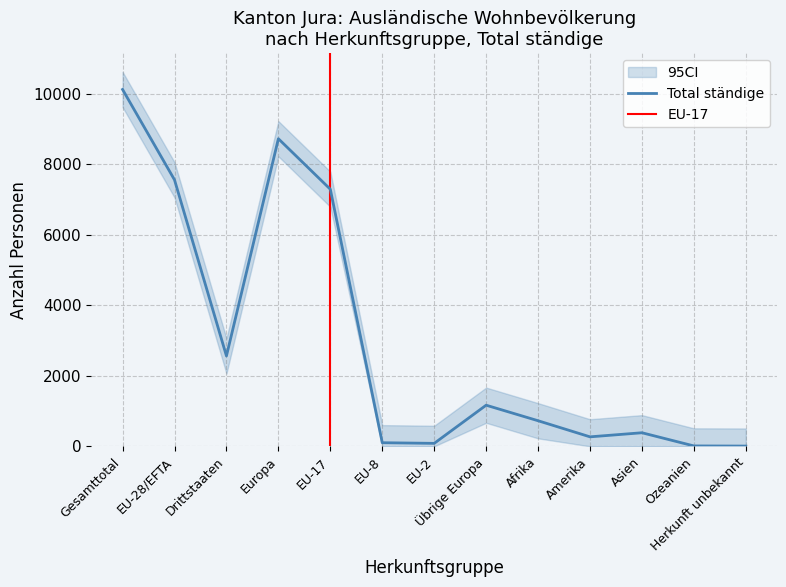

How many data points in Total ständige are less than 726?

6